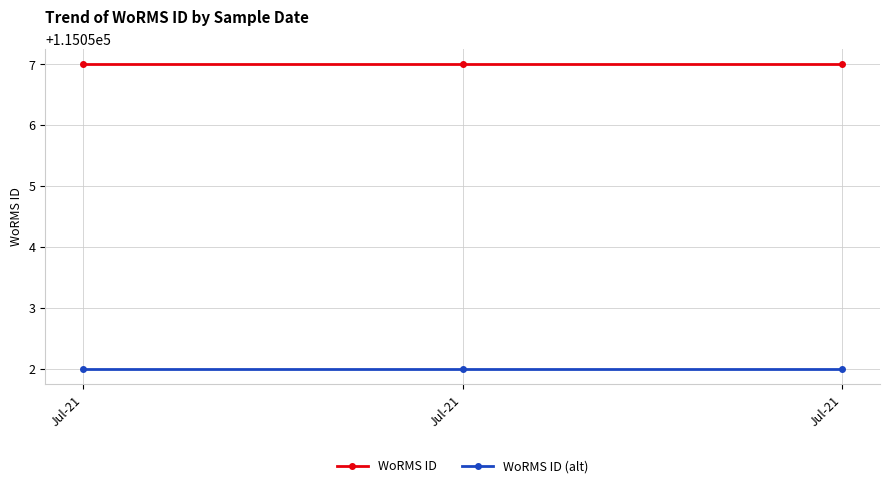

What is the approximate value of WoRMS ID (alt) at Jul-21?

115052